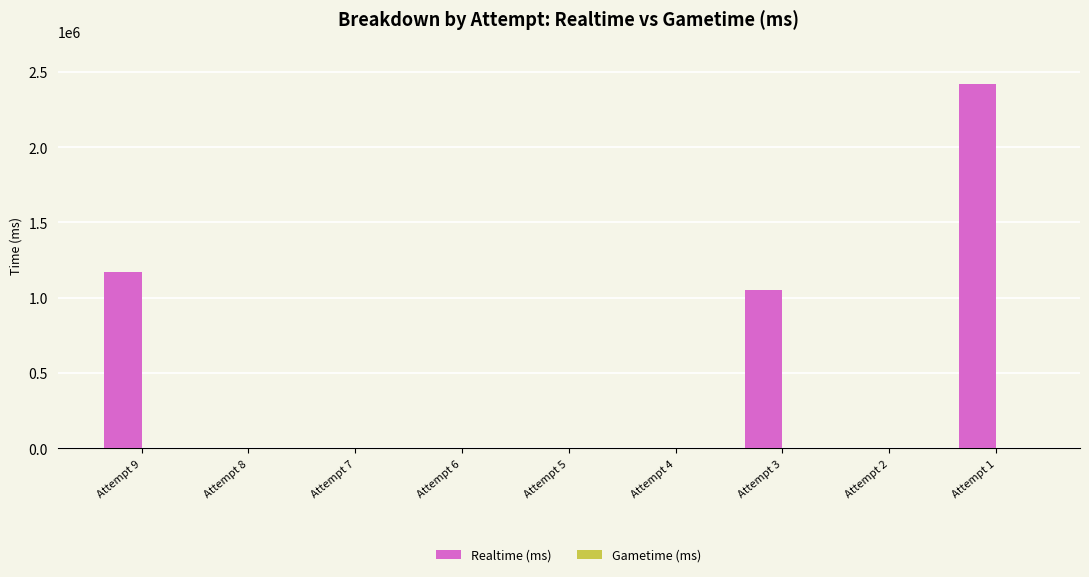

The value at Attempt 5 is -779142. True or false?

False